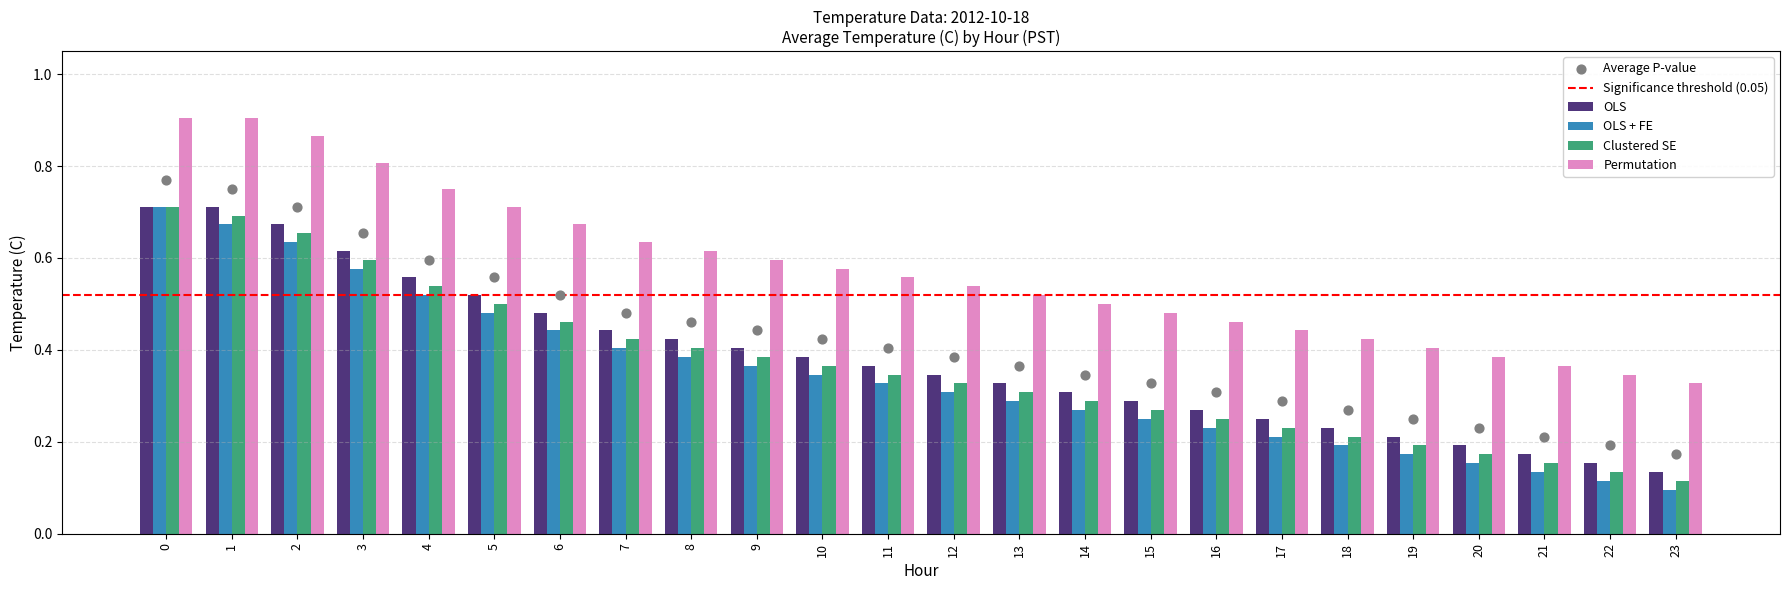

Is the value of Clustered SE at 23 greater than the value of Permutation at 16?

No